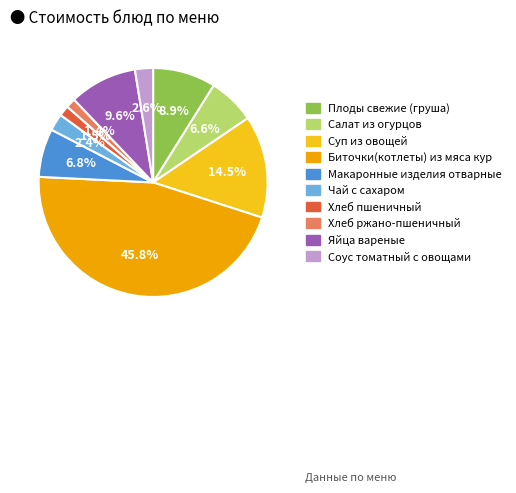

Combined, do Салат из огурцов and Соус томатный с овощами account for over 50%?

No